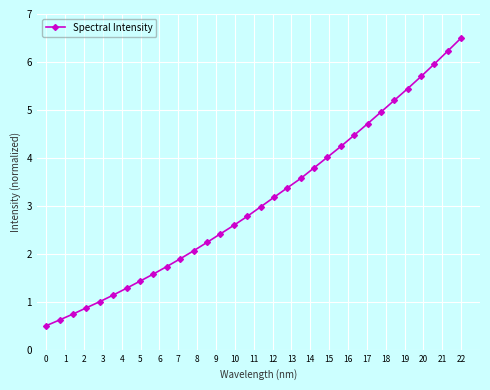

What is the smallest value displayed?

0.5